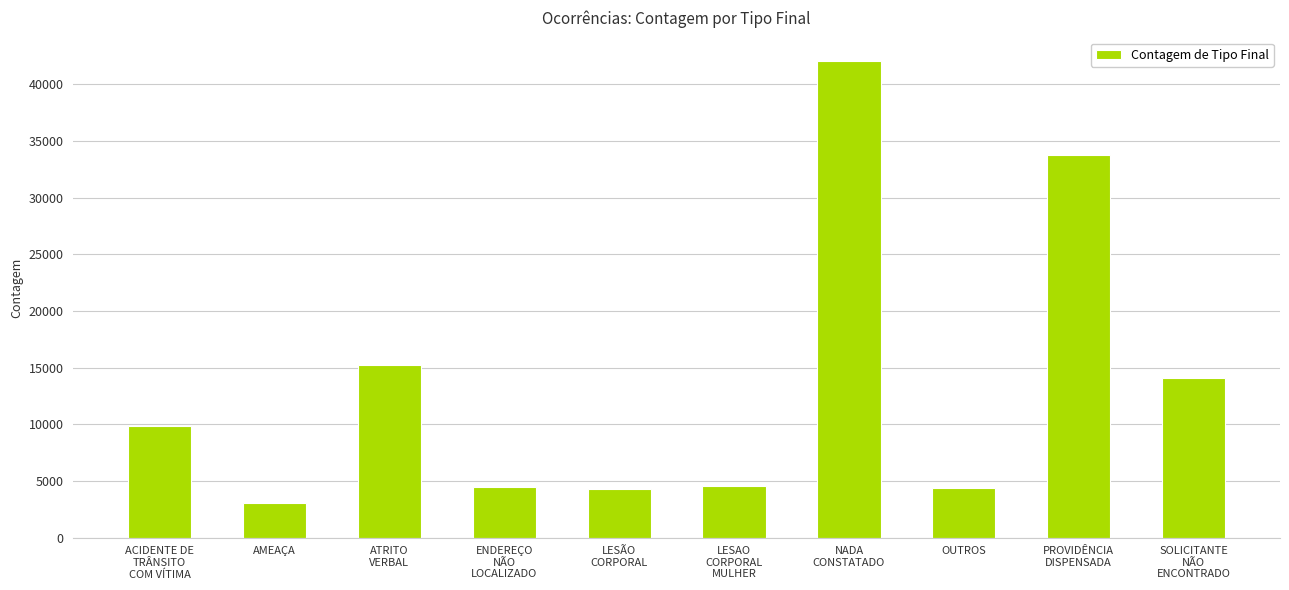

Does the chart contain any negative values?

No